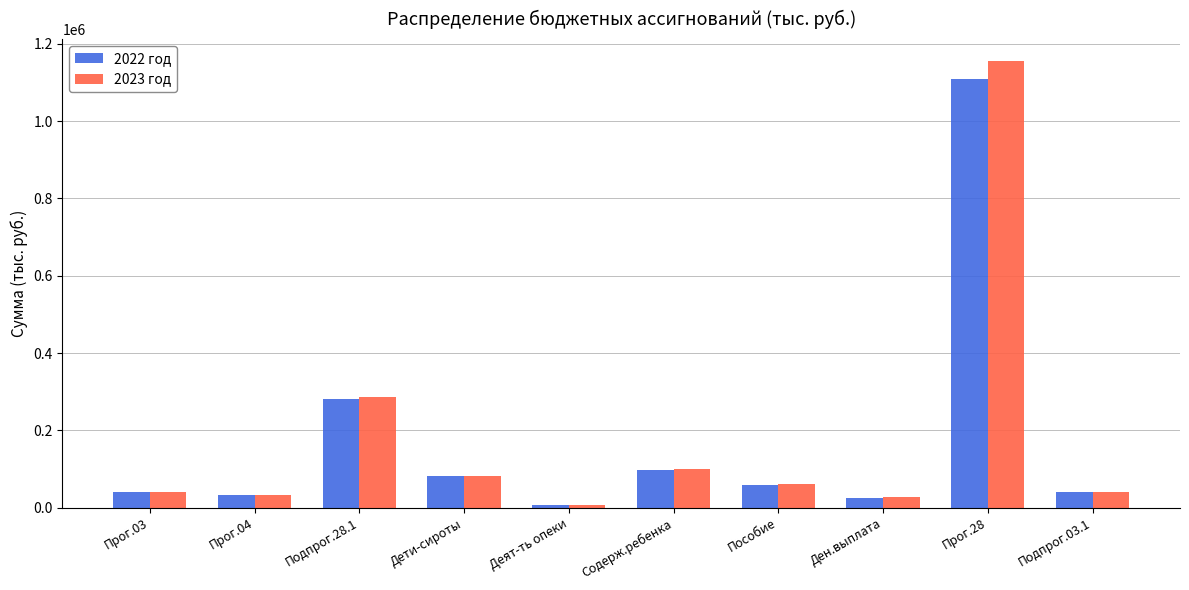

Where does the 2022 год series first go above 59263?

Подпрог.28.1